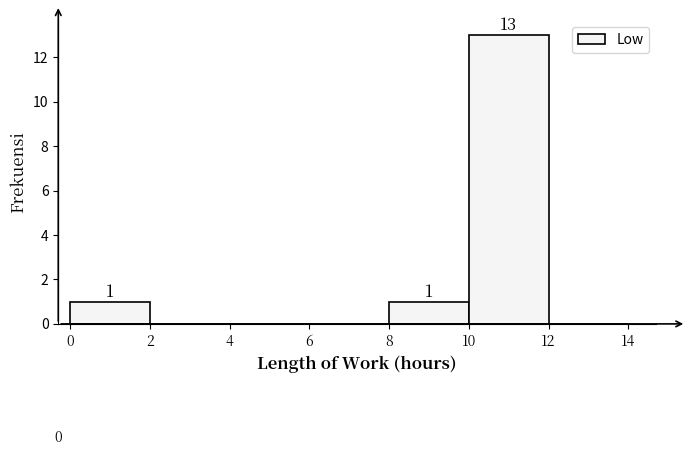

Which range on the x-axis has the tallest bar?

10 to 12